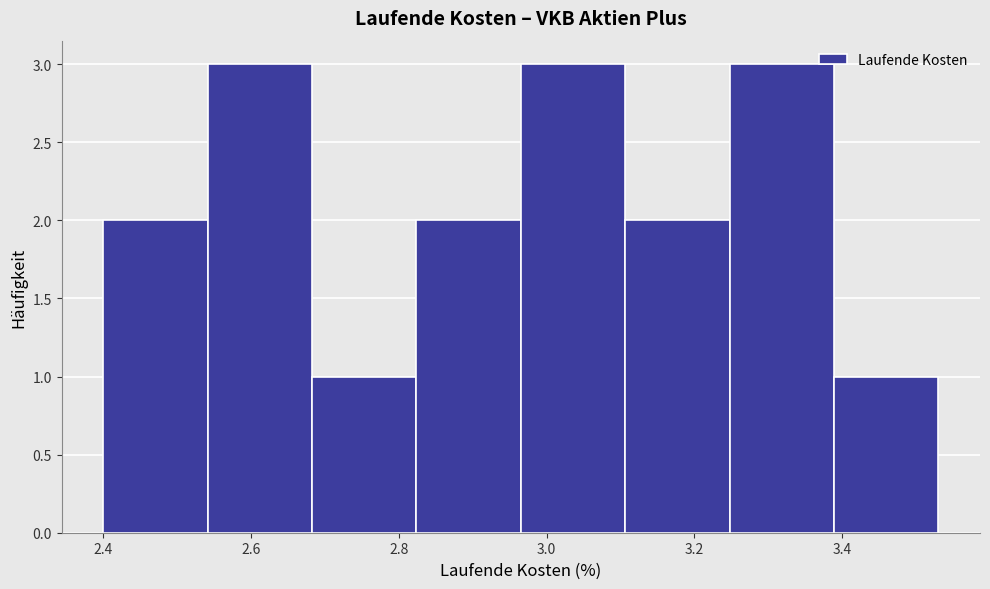

What is the height of the bar covering 2.68 to 2.82 on the x-axis? Neither the bar edges nor the heights are printed on the chart, so give them approximately, as read against the axes.

1